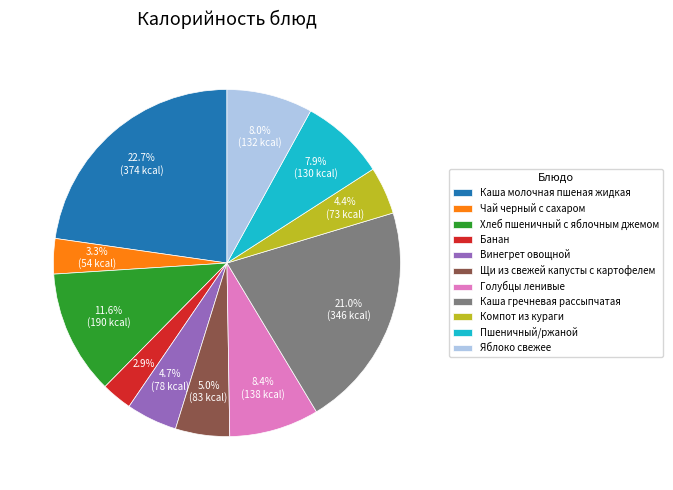

To the nearest percent, what percentage of the pie is Банан?

3%